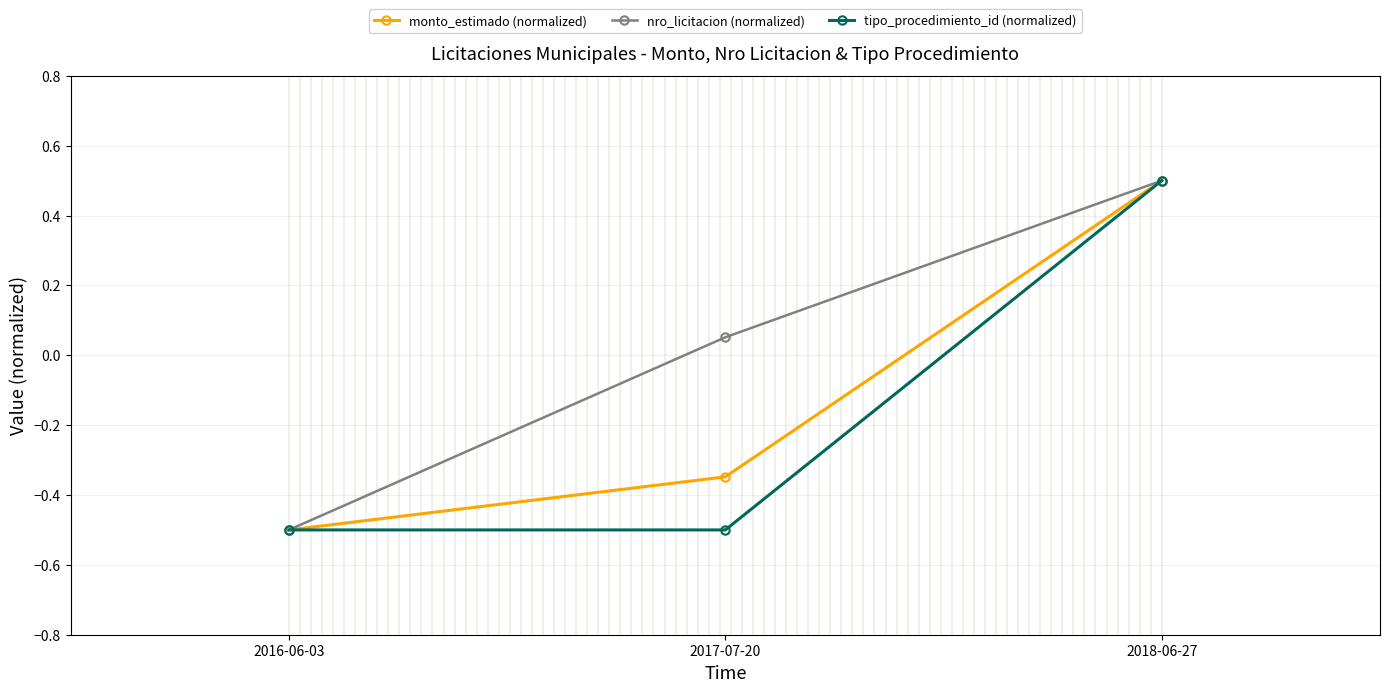

How many lines are shown in the chart?

3